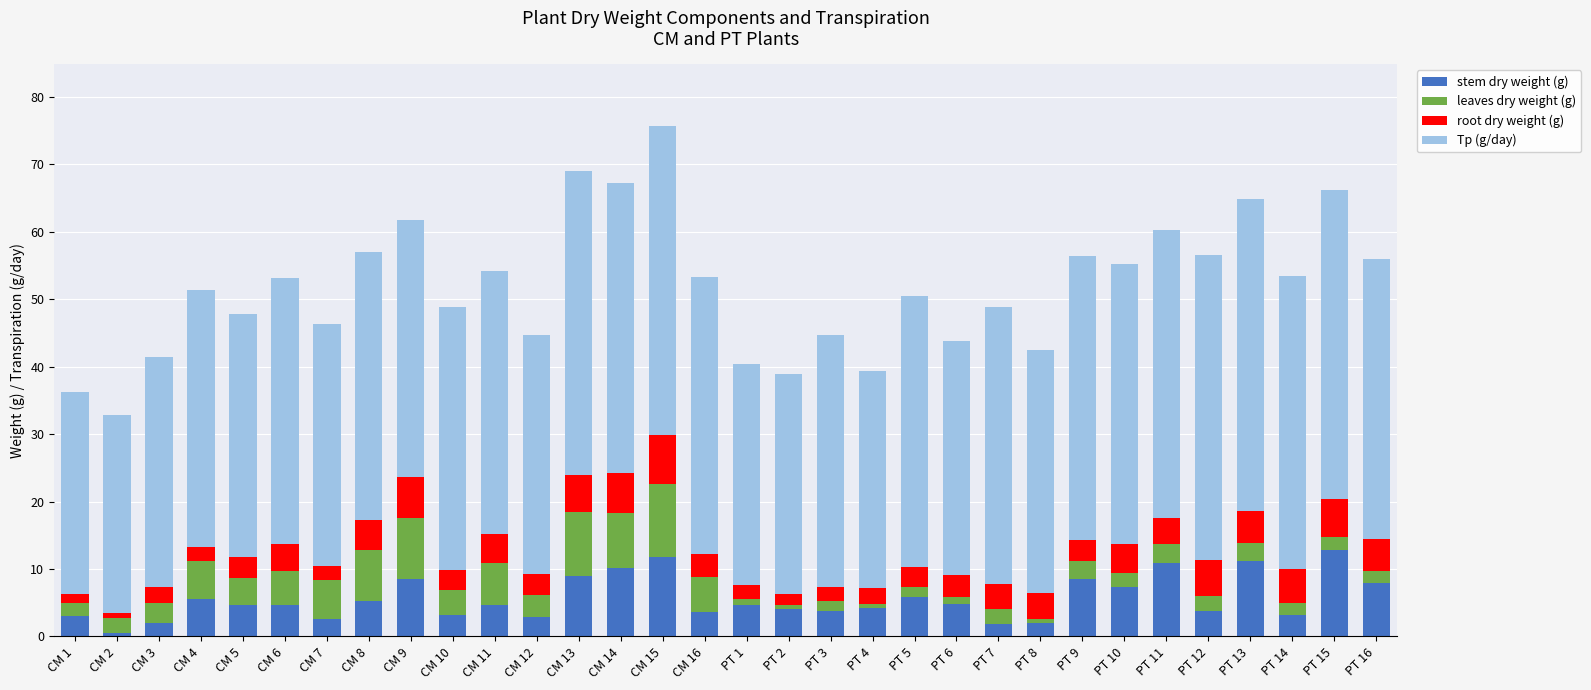

What is the highest value of the stem dry weight (g) series?

12.8